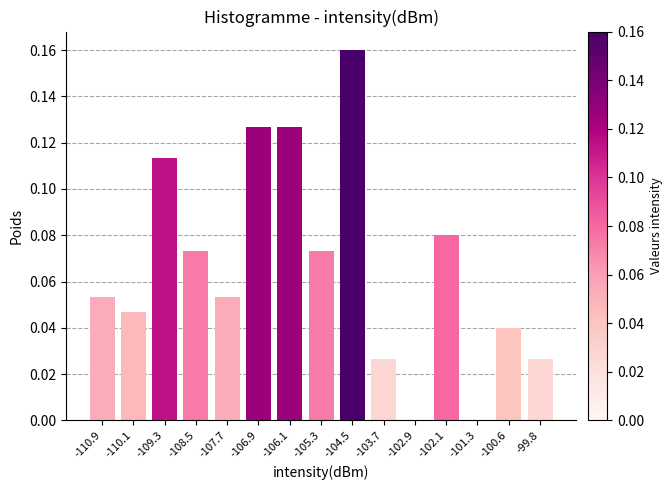

The value at -105.3 is 0.0. True or false?

False